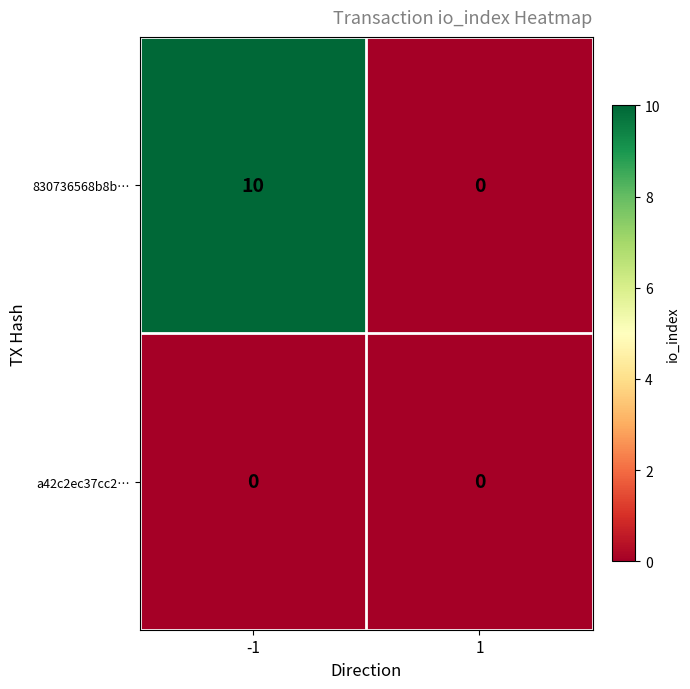

The a42c2ec37cc2… series shows 0 at -1. True or false?

True